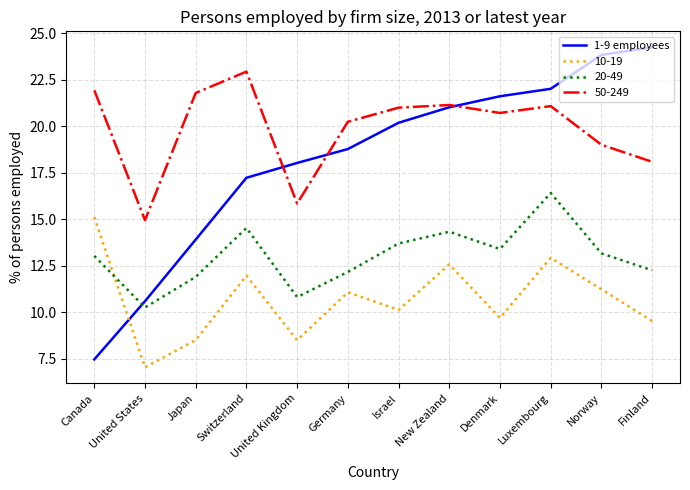

At which category is the sum across all series the highest?

Luxembourg